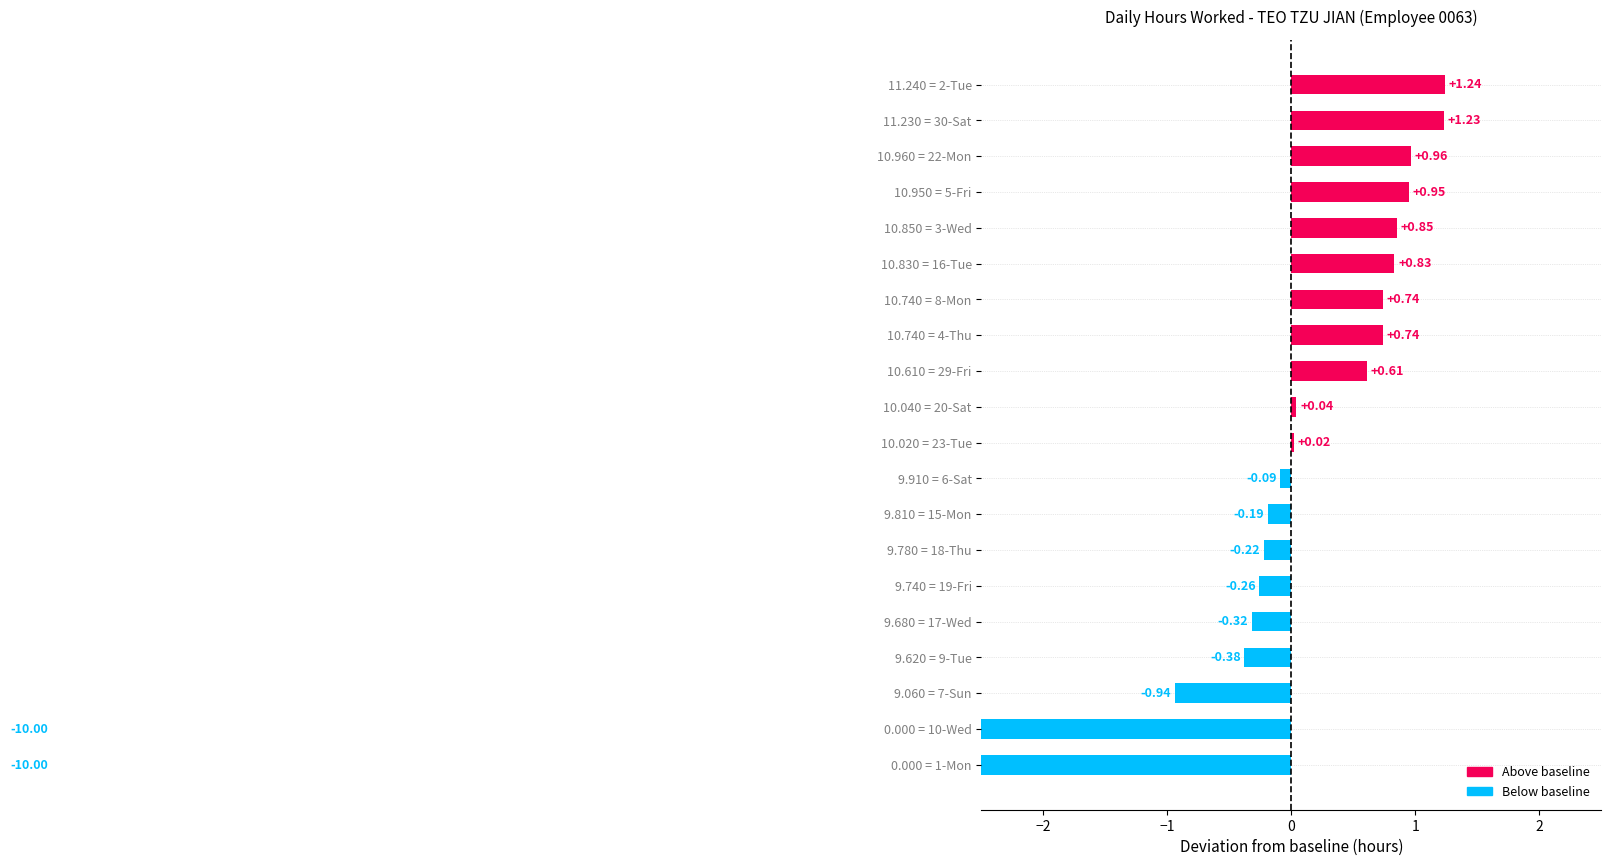

Reading right to left, transcribe all the data shown in this chart.

1.2	1.2	1.0	0.9	0.8	0.8	0.7	0.7	0.6	0.0	0.0	-0.1	-0.2	-0.2	-0.3	-0.3	-0.4	-0.9	-10.0	-10.0